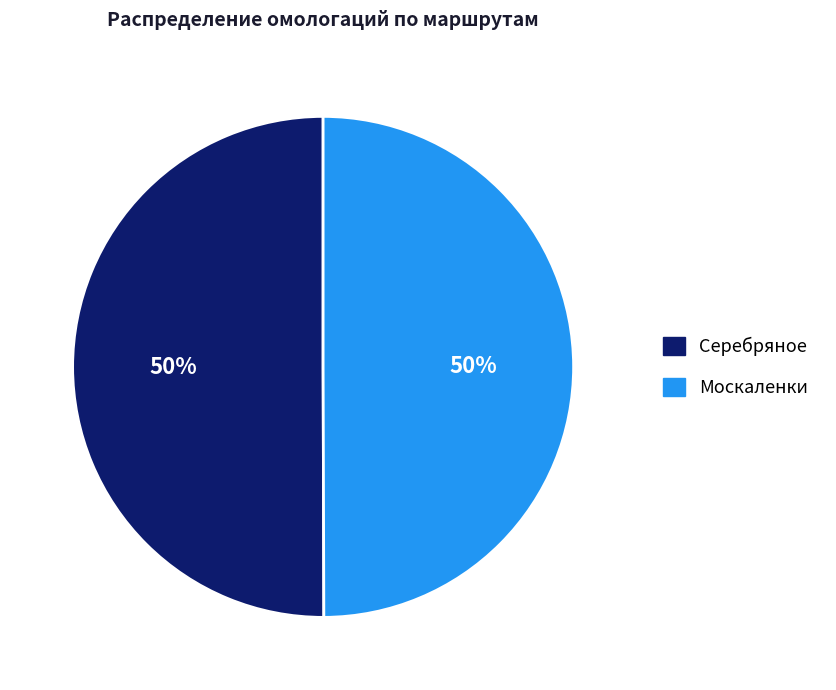

How many segments does this pie chart have?

2